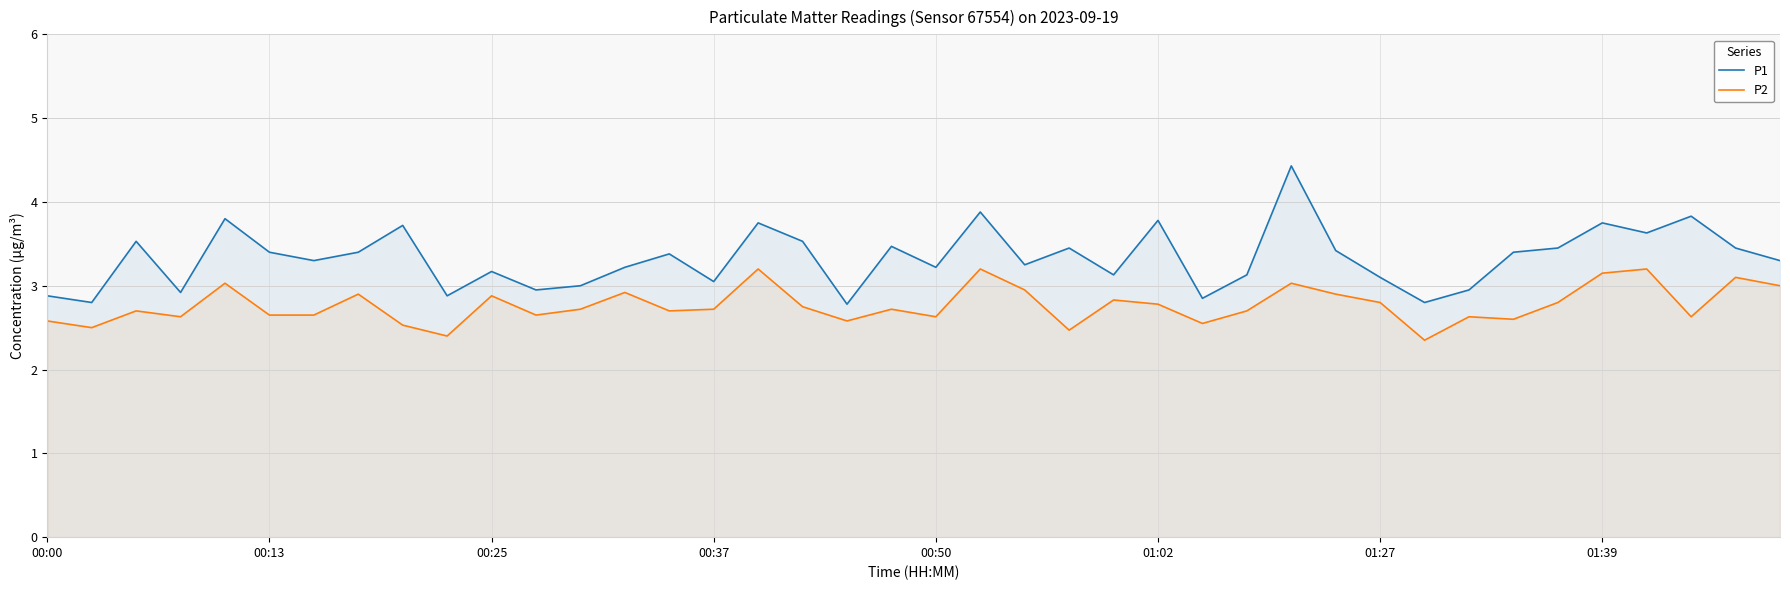

Reading left to right, list all the values displayed in this chart.

P1: 2.9	2.8	3.5	2.9	3.8	3.4	3.3	3.4	3.7	2.9	3.2	3.0	3.0	3.2	3.4	3.0	3.8	3.5	2.8	3.5	3.2	3.9	3.2	3.5	3.1	3.8	2.9	3.1	4.4	3.4	3.1	2.8	3.0	3.4	3.5	3.8	3.6	3.8	3.5	3.3
P2: 2.6	2.5	2.7	2.6	3.0	2.6	2.6	2.9	2.5	2.4	2.9	2.6	2.7	2.9	2.7	2.7	3.2	2.8	2.6	2.7	2.6	3.2	3.0	2.5	2.8	2.8	2.5	2.7	3.0	2.9	2.8	2.4	2.6	2.6	2.8	3.1	3.2	2.6	3.1	3.0